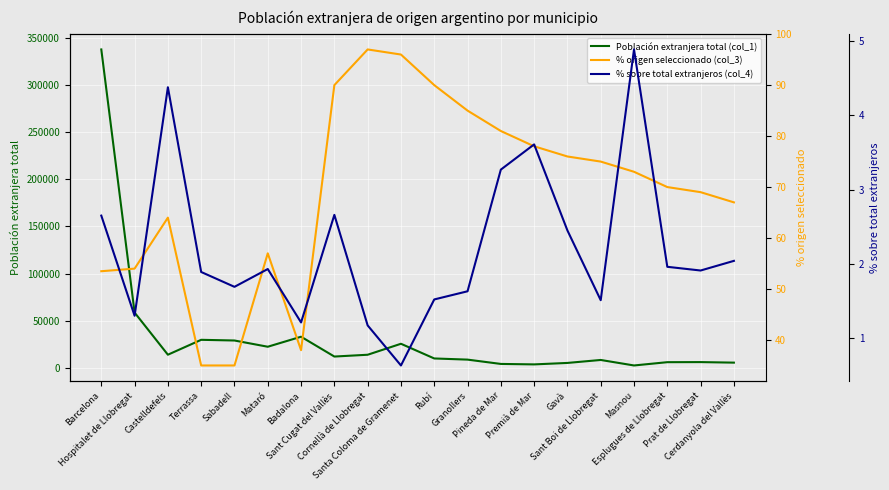

At which label does % origen seleccionado (col_3) first exceed 73?

Sant Cugat del Vallès